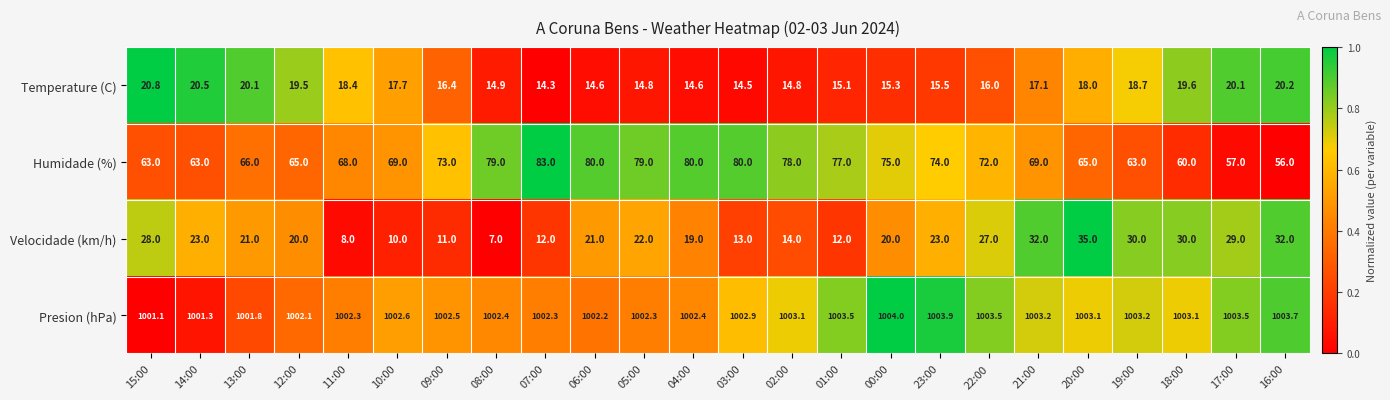

True or false: Temperature (C) has a value of 24.4 at 01:00.

False